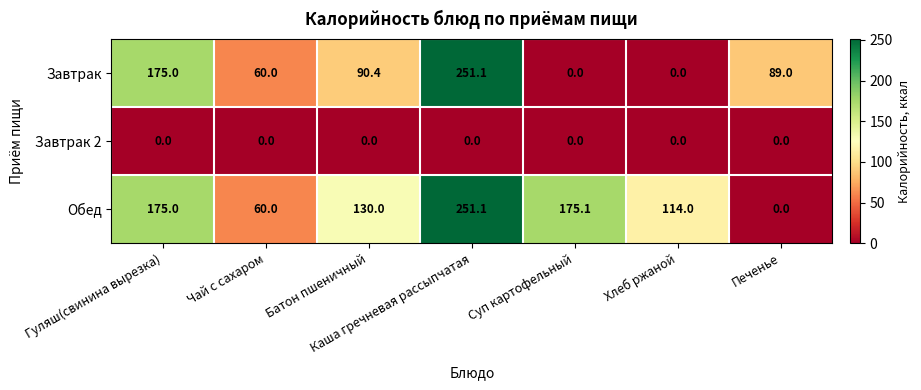

List the labels in order of Обед value, largest first.

Каша гречневая рассыпчатая, Суп картофельный, Гуляш(свинина вырезка), Батон пшеничный, Хлеб ржаной, Чай с сахаром, Печенье